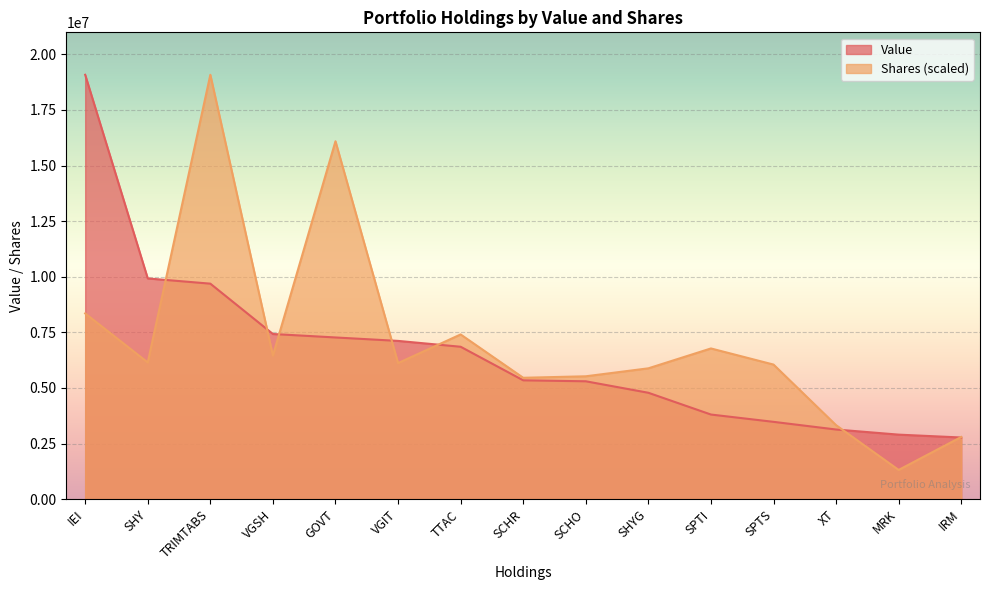

What is the sum of all Shares values?

106792321.6